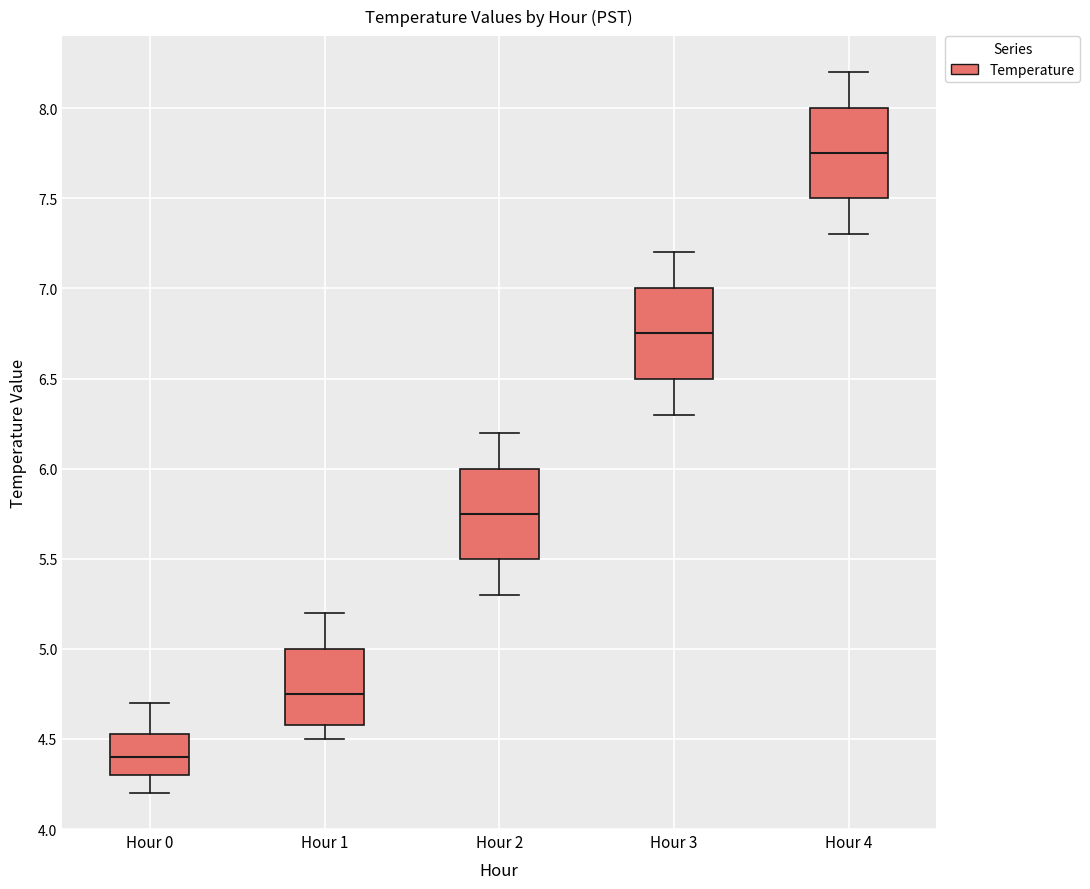

Reading left to right, read every box against the y-axis: the position of its median line, the range the box covers, and the ends of its whiskers. The values are not printed on the chart, so give them approximately, as read against the axis.

Hour 0: median 4.40, box 4.30 to 4.55, whiskers 4.20 to 4.70
Hour 1: median 4.75, box 4.60 to 5.00, whiskers 4.50 to 5.20
Hour 2: median 5.75, box 5.50 to 6.00, whiskers 5.30 to 6.20
Hour 3: median 6.75, box 6.50 to 7.00, whiskers 6.30 to 7.20
Hour 4: median 7.75, box 7.50 to 8.00, whiskers 7.30 to 8.20